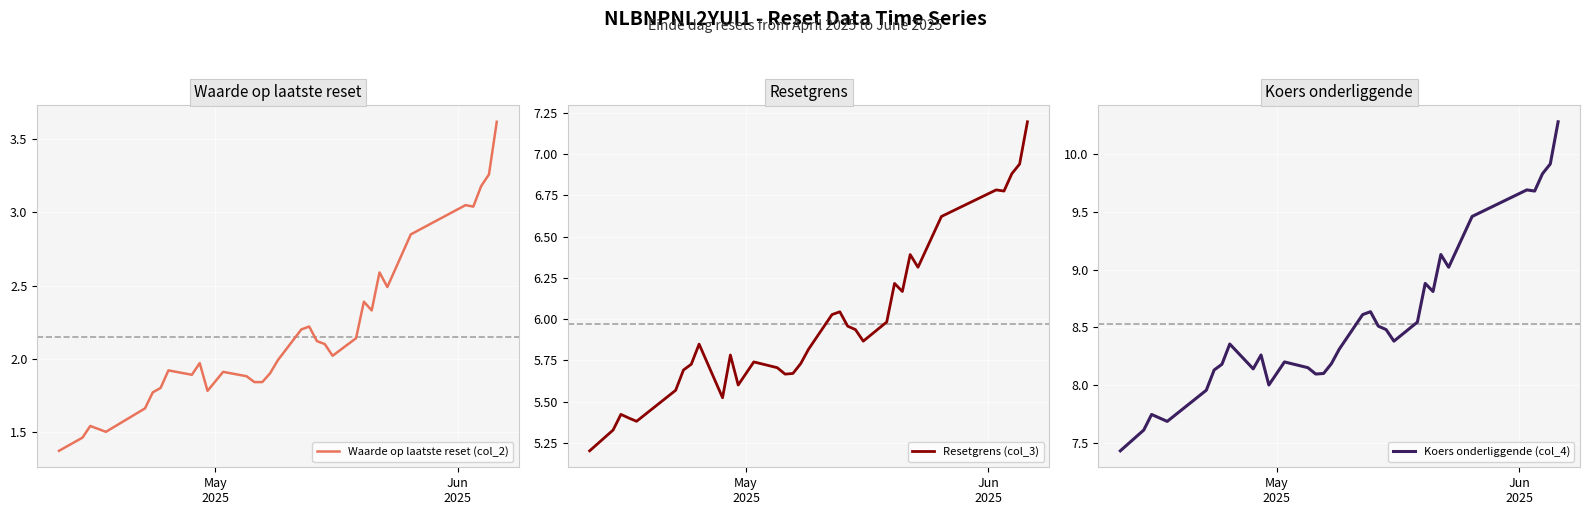

What is the lowest value of the Resetgrens (col_3) series?

5.2